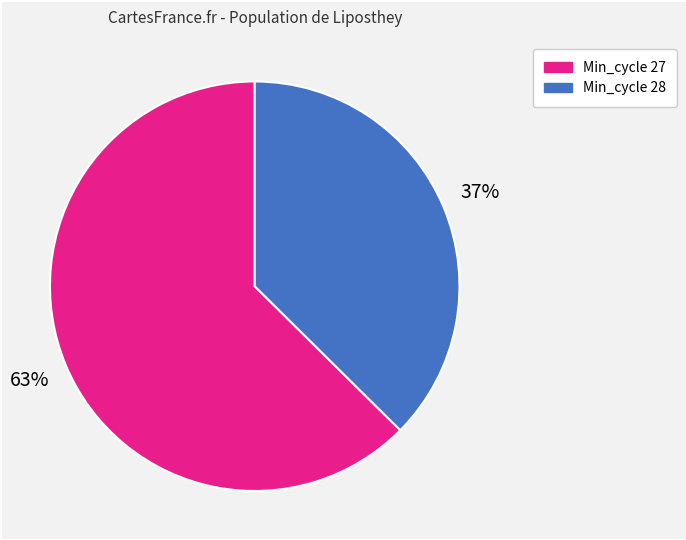

Is there any slice that represents more than half of the pie?

Yes